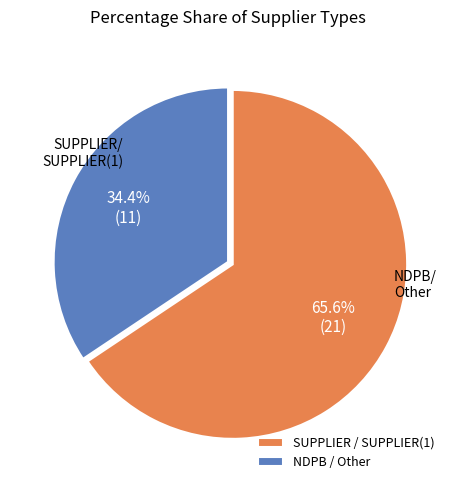

Approximately how many times larger is the value at NDPB / Other compared to SUPPLIER / SUPPLIER(1)?

0.5